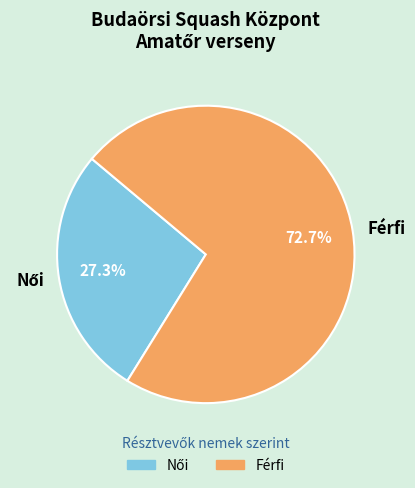

To the nearest percent, what portion does Férfi represent?

73%